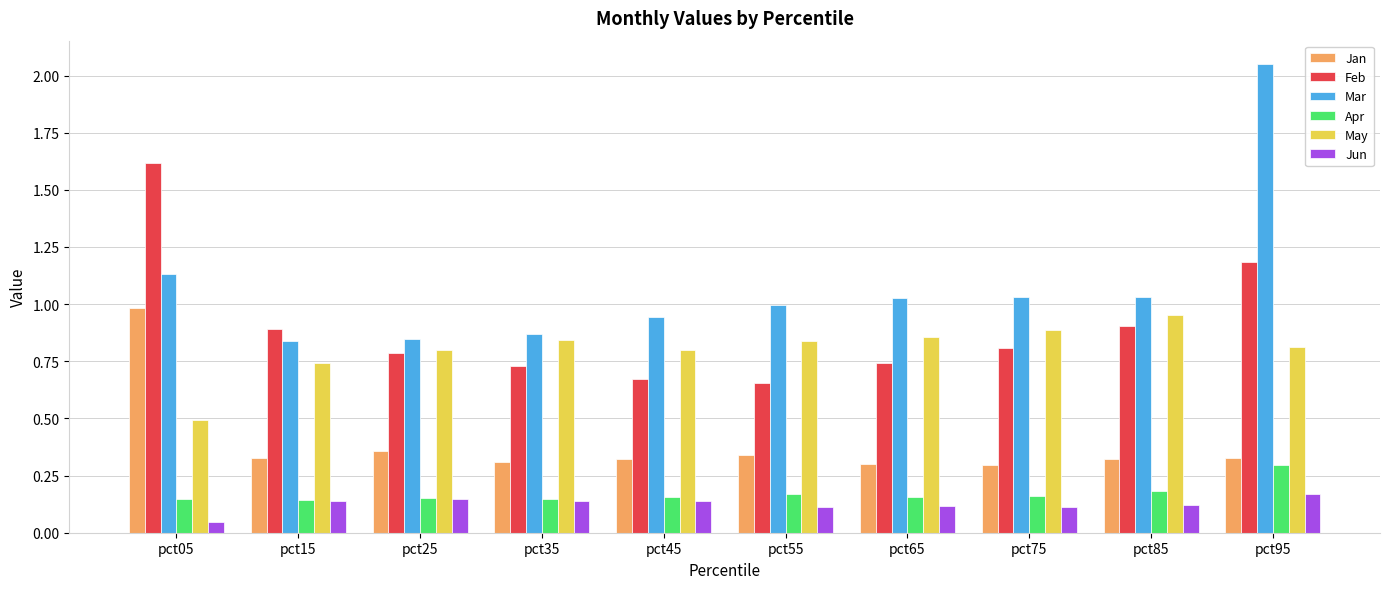

The value of Mar at pct85 is 1.6. True or false?

False